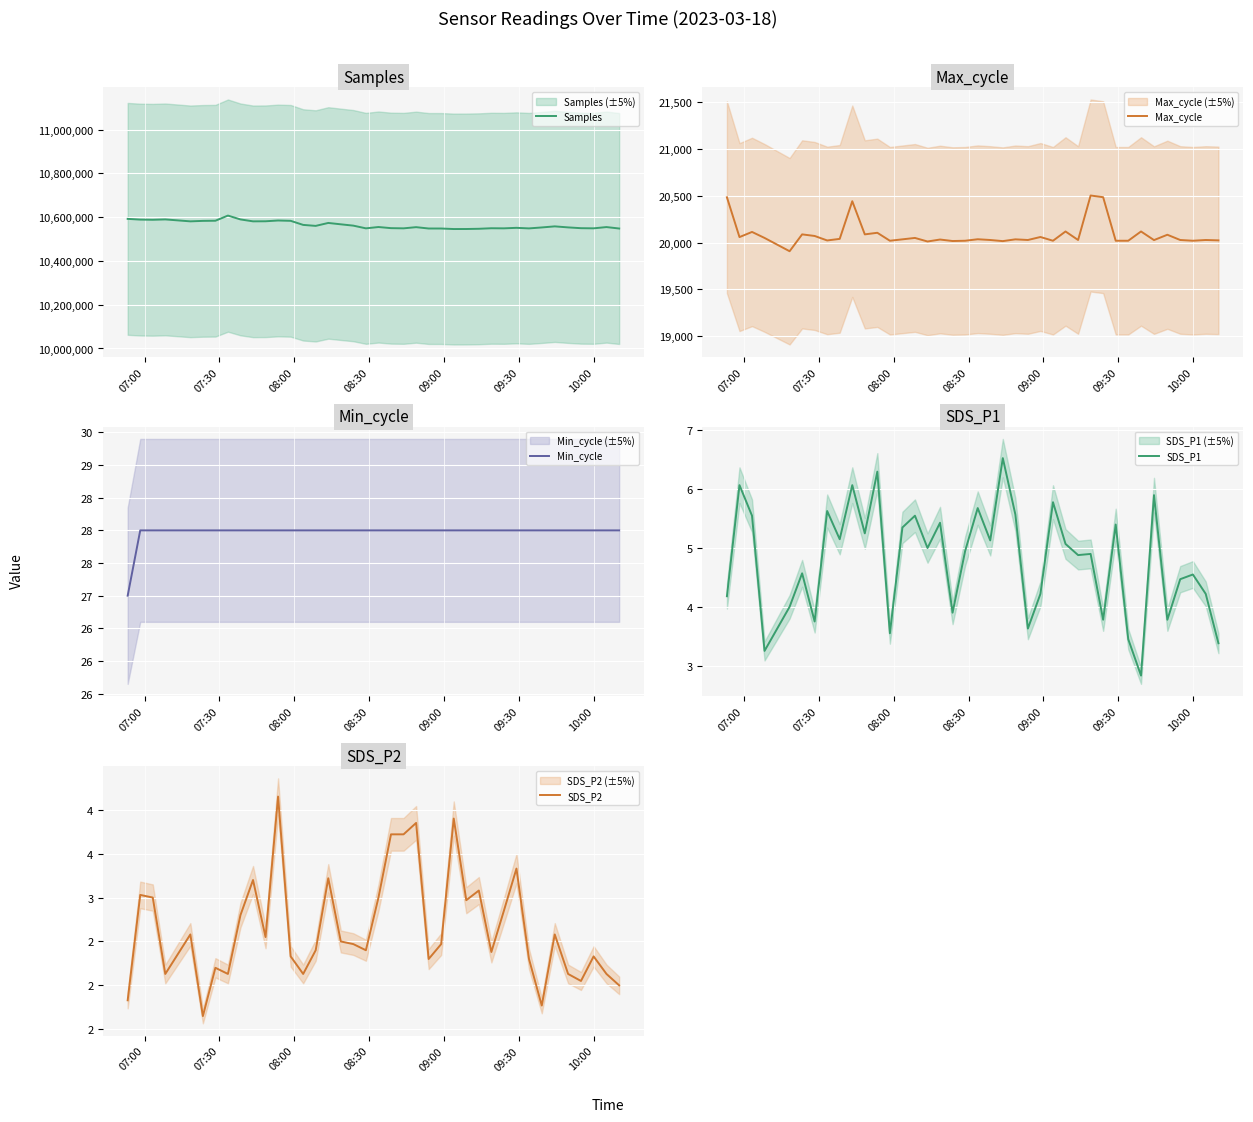

What is the average value of the Samples series?

10564431